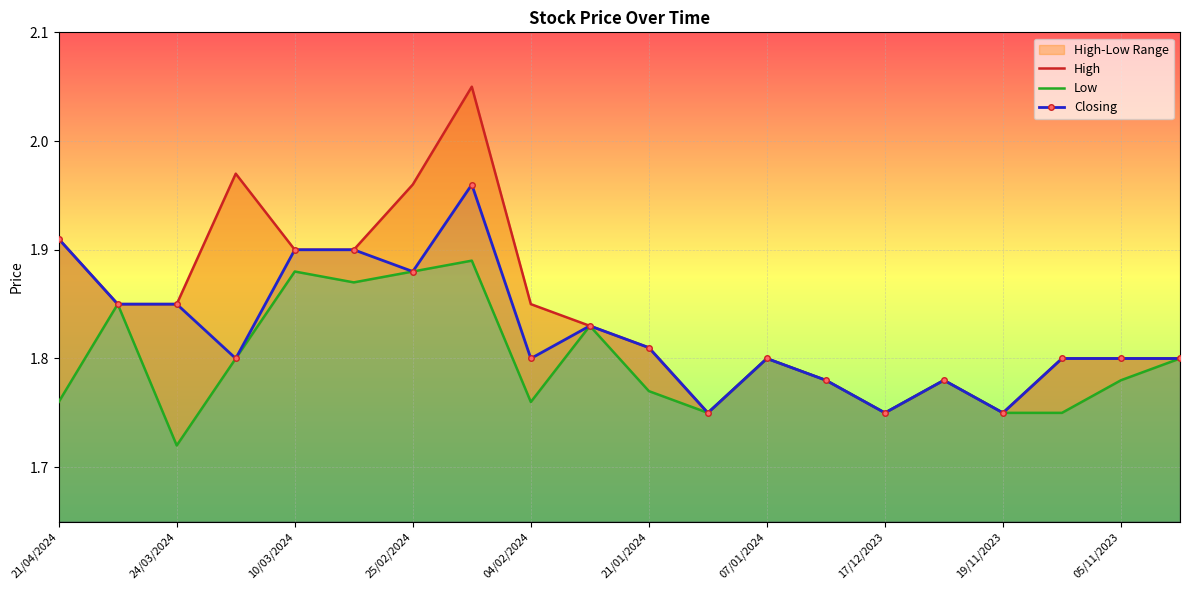

At how many categories does at least one series exceed 1?

20